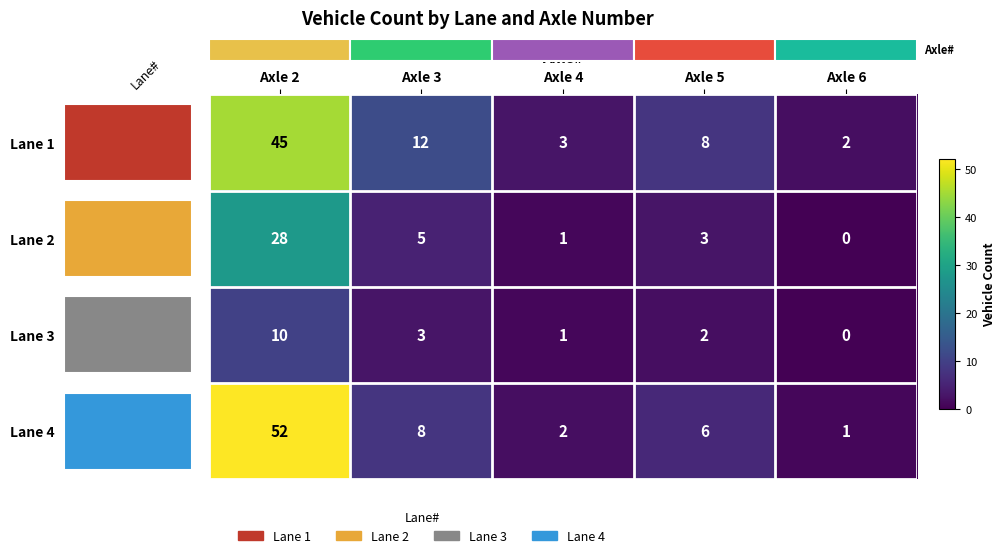

Count the row_2 values in the range 1 to 3.

3